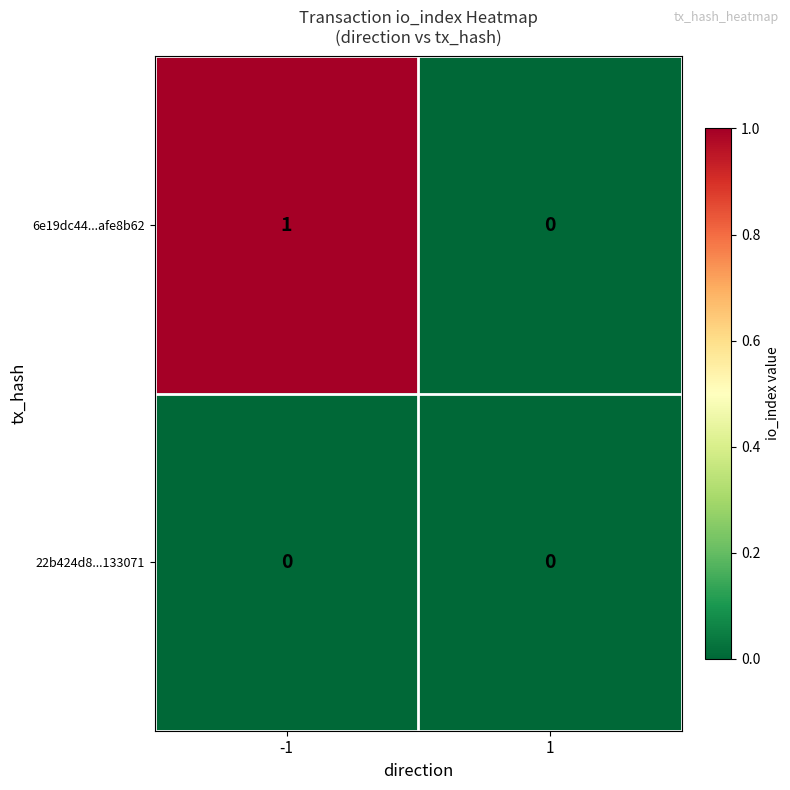

Which series changed the most between -1 and 1?

6e19dc44...afe8b62